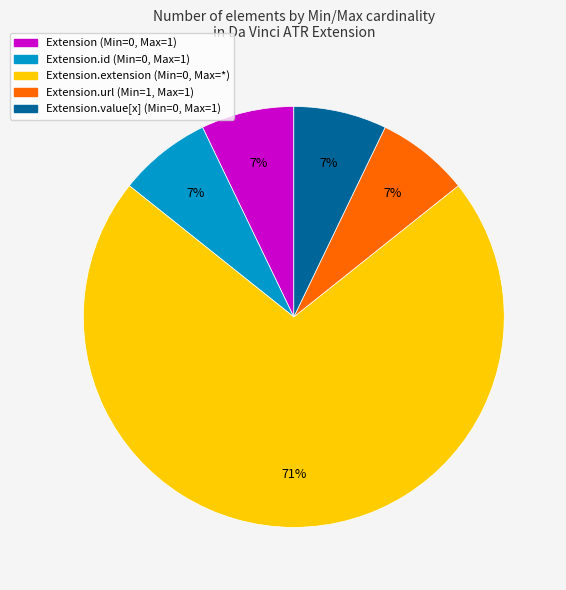

How many segments does this pie chart have?

5